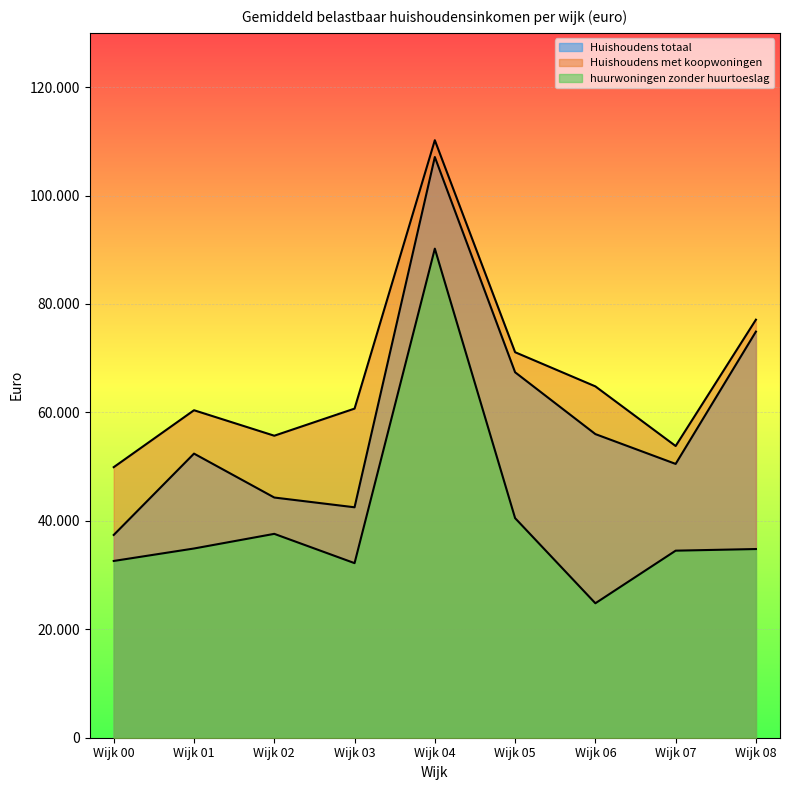

Between Wijk 05 and Wijk 06, which is larger?

Wijk 05